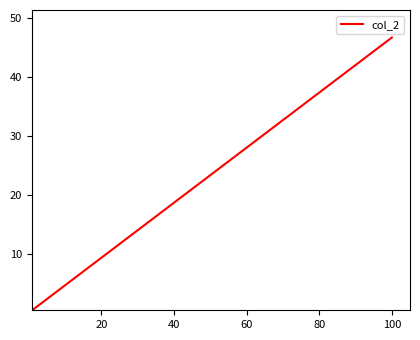

How many values are below 2?

7